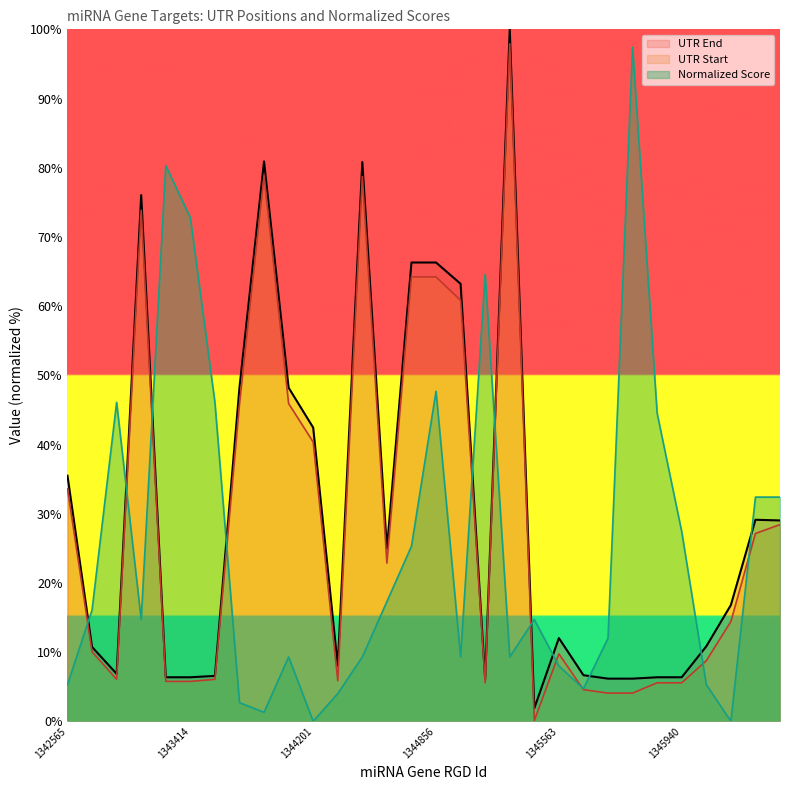

Reading left to right, what are all the values shown in this chart?

UTR Start: 33.6	10.0	6.1	73.9	5.8	5.8	6.1	45.8	78.8	45.9	40.4	5.9	78.7	22.9	64.2	64.2	60.8	5.6	97.9	0.1	9.7	4.6	4.1	4.1	5.6	5.6	8.7	14.4	27.1	28.4
UTR End: 35.5	10.7	6.9	76.0	6.4	6.4	6.6	48.2	80.9	48.2	42.4	8.1	80.8	25.0	66.3	66.3	63.2	6.1	100.0	1.9	12.0	6.7	6.2	6.2	6.4	6.4	10.8	16.8	29.1	29.0
Normalized Score: 5.3	16.1	46.1	14.7	80.3	72.8	46.1	2.7	1.3	9.3	0.0	4.0	9.3	17.3	25.3	47.7	9.3	64.6	9.3	14.7	8.0	4.7	12.0	97.4	44.5	27.4	5.3	0.0	32.4	32.4